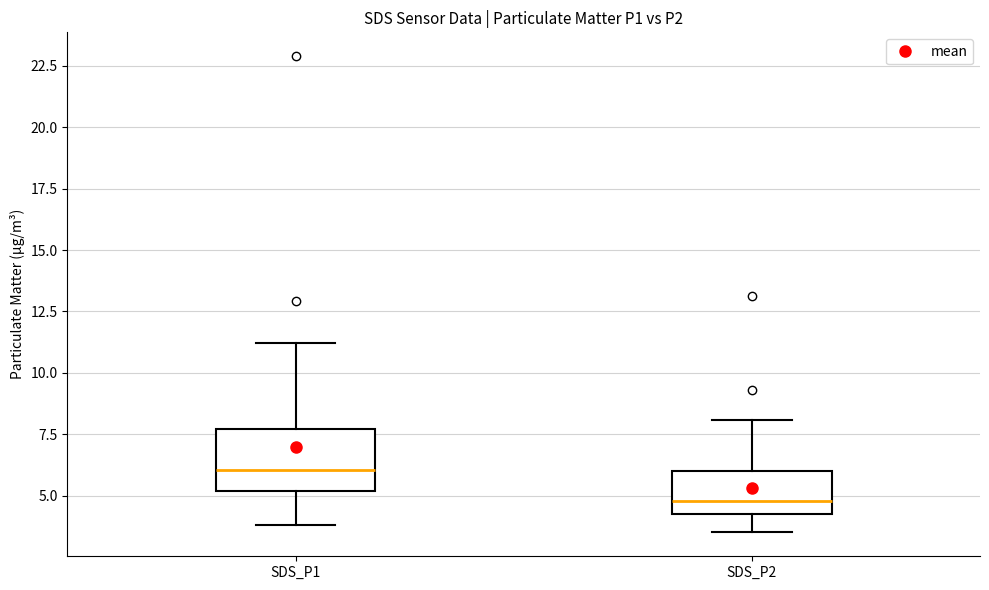

Which box's median line is the highest?

SDS_P1